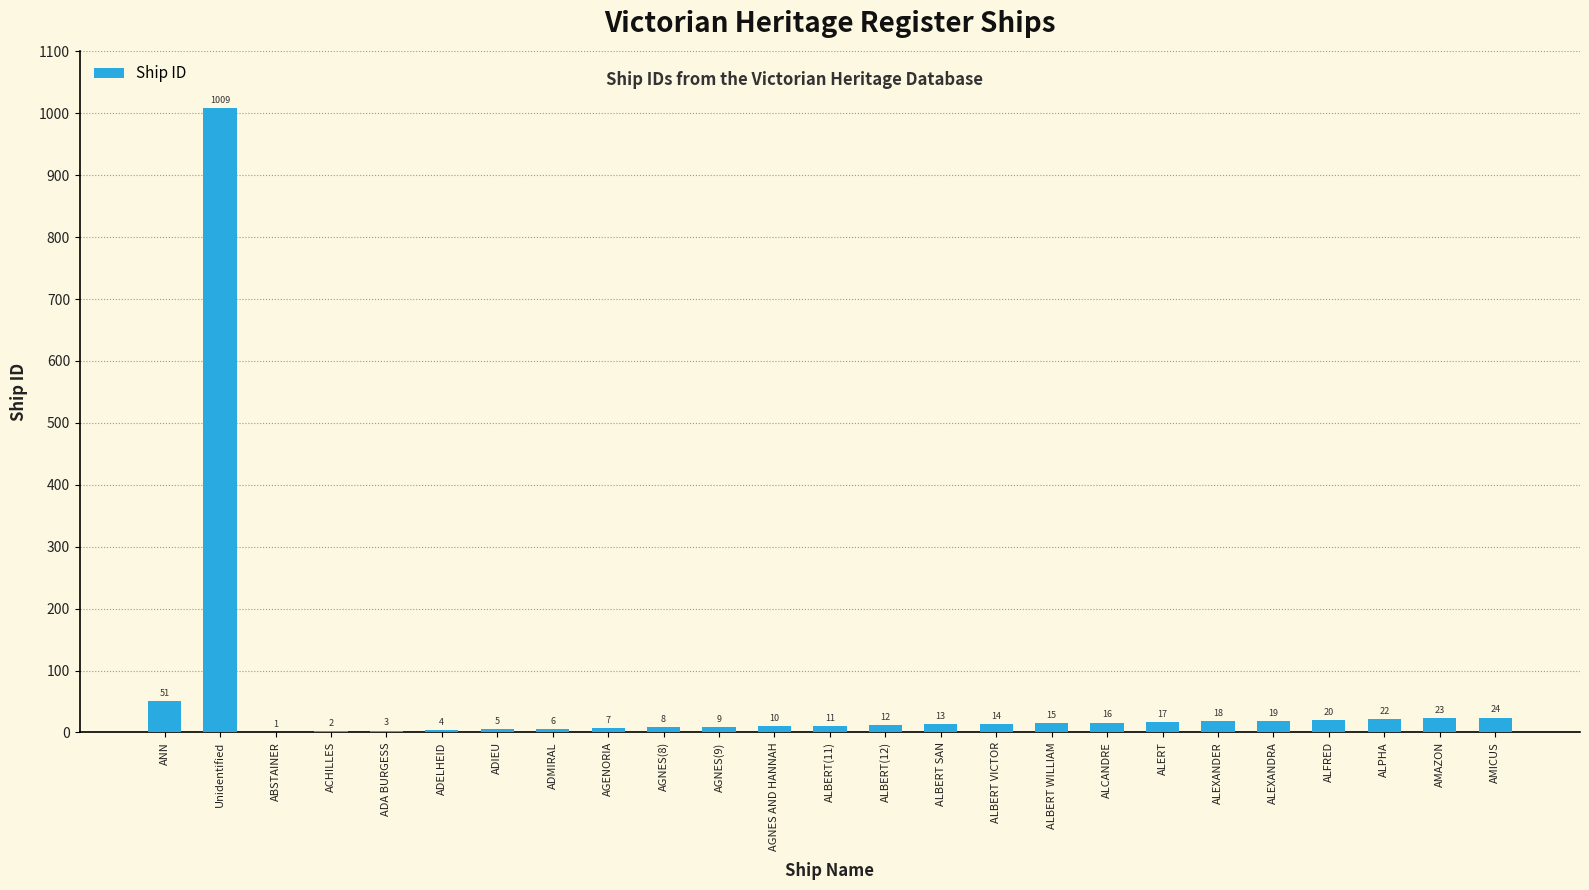

What is the difference between the values at ALBERT SAN and AMAZON?

10